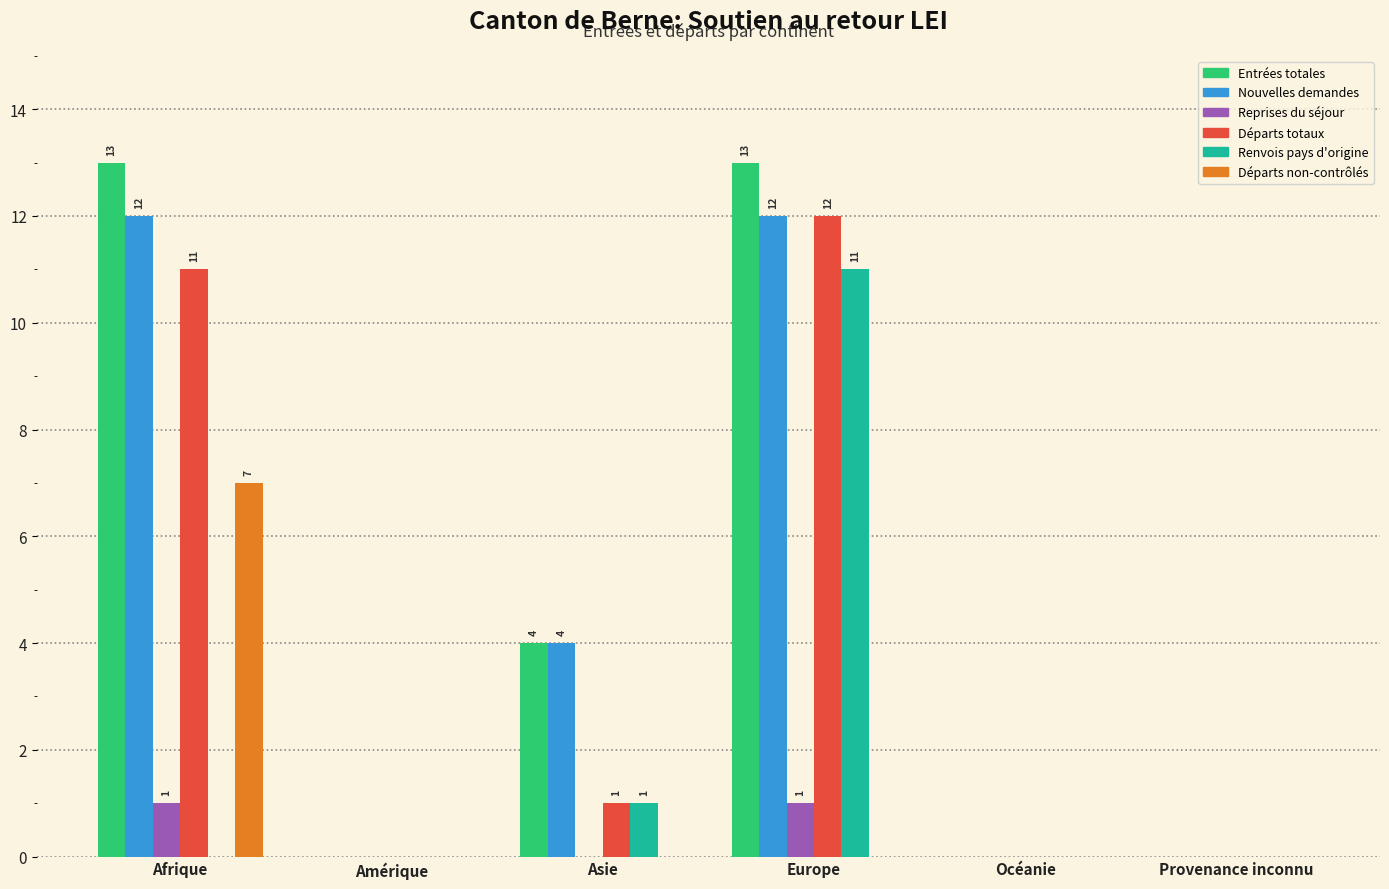

Which series changed the most between Afrique and Asie?

Départs totaux